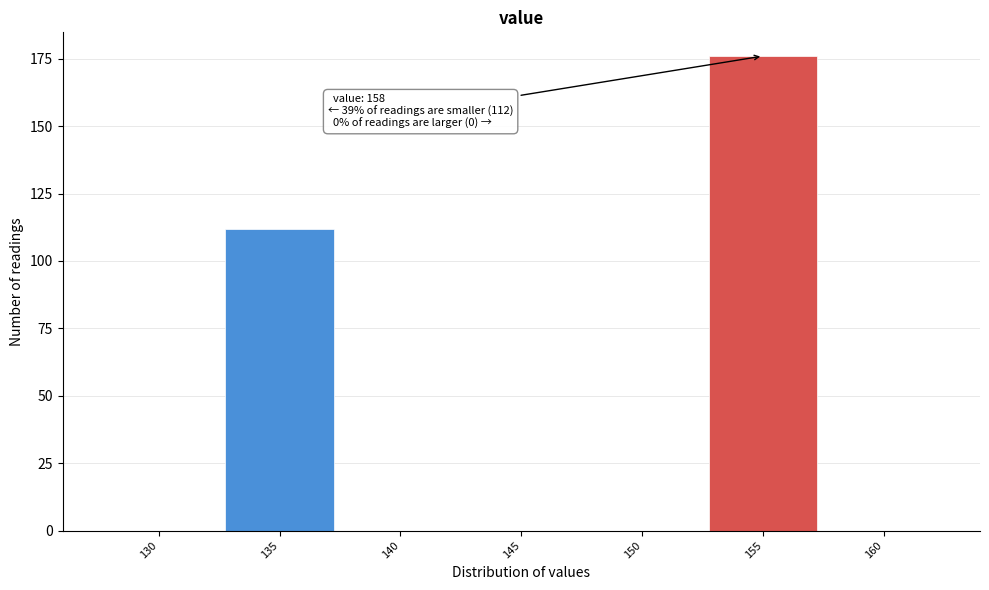

Reading right to left, list all the values displayed in this chart.

160=0	155=176	150=0	145=0	140=0	135=112	130=0